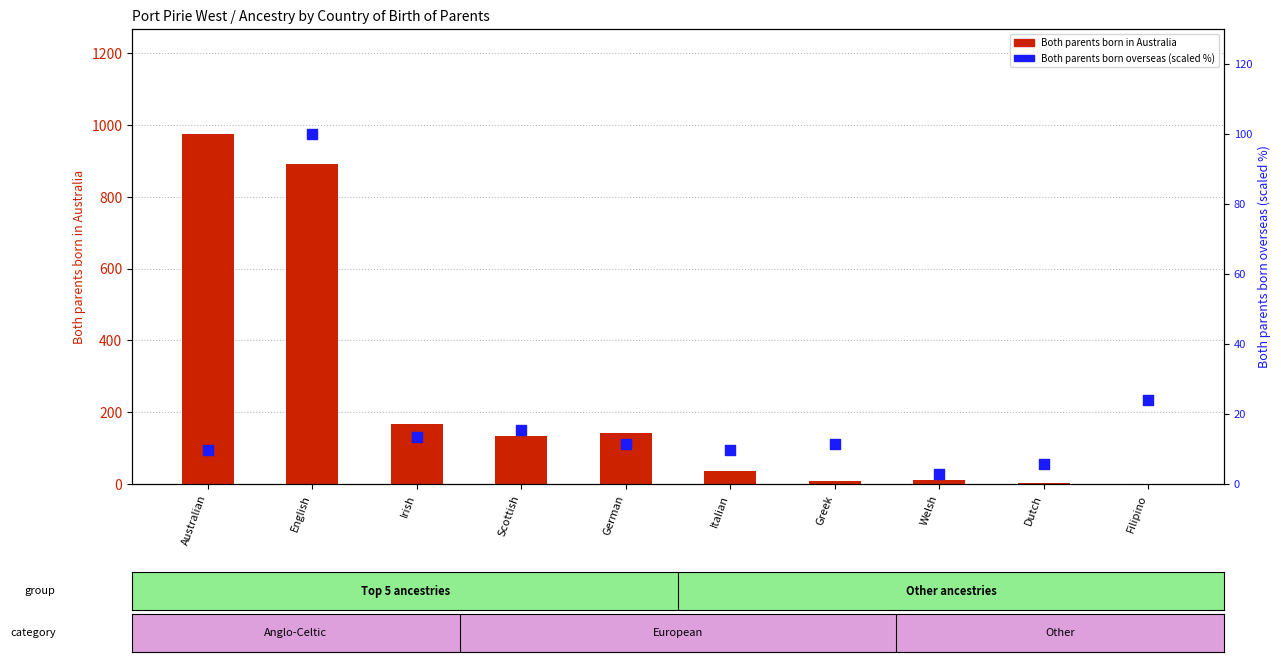

Which series reaches the maximum Y coordinate?

Both parents born in Australia